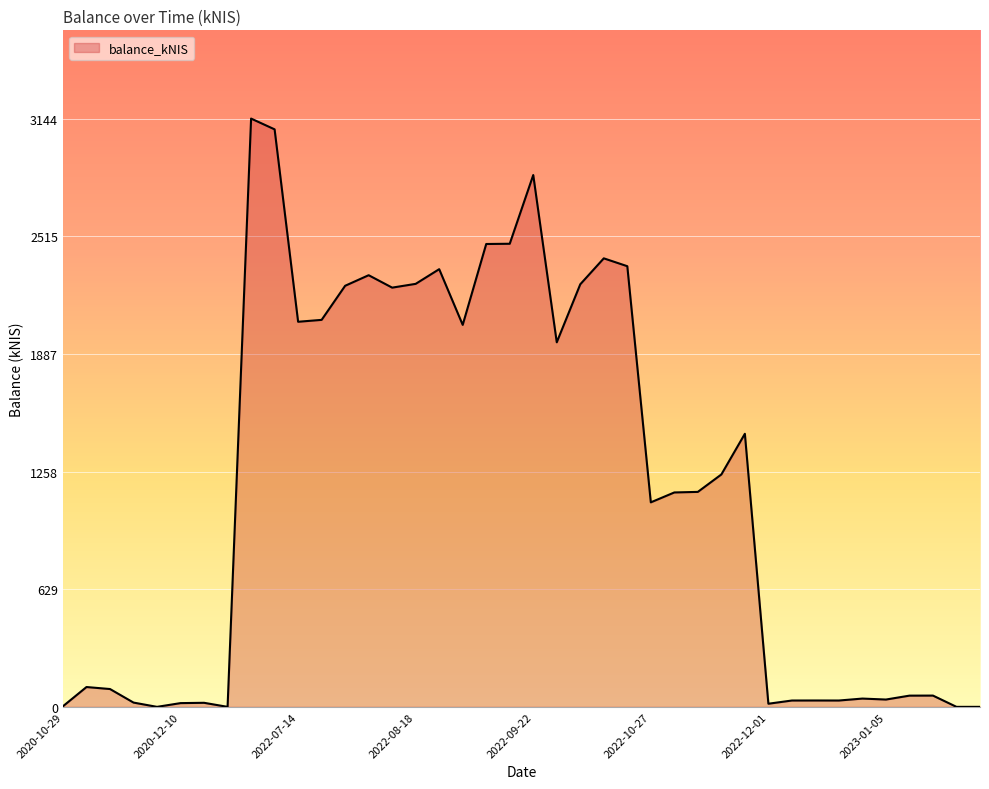

What is the difference between the maximum and minimum values?

3144.2